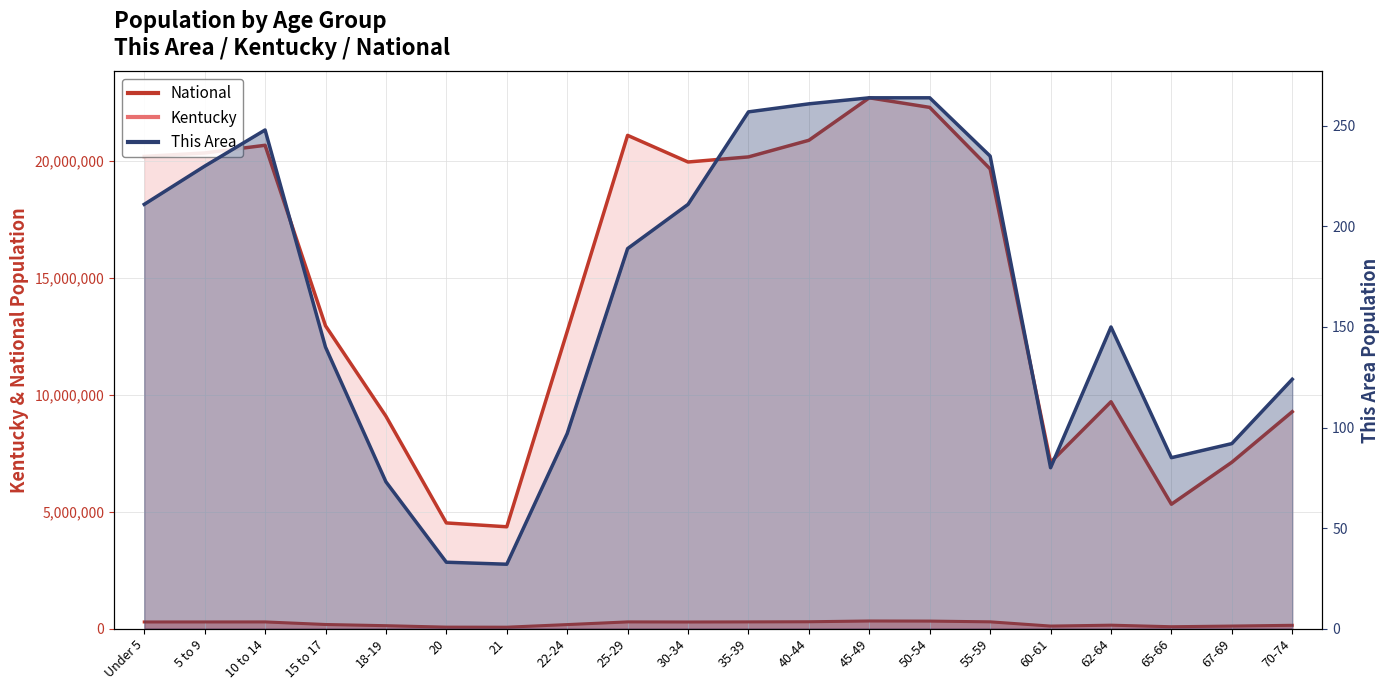

What are all the series names shown in the legend?

This Area, Kentucky, National